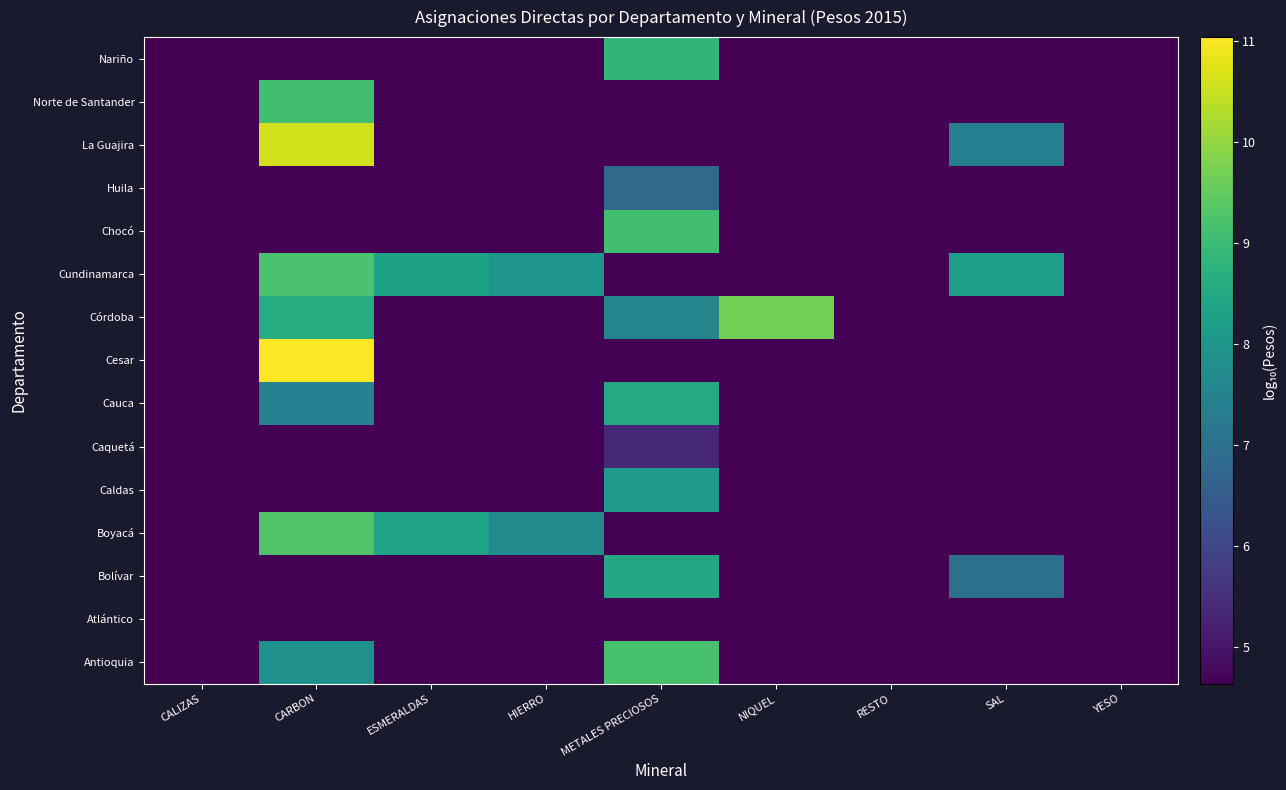

How many categories are shown in the chart?

9